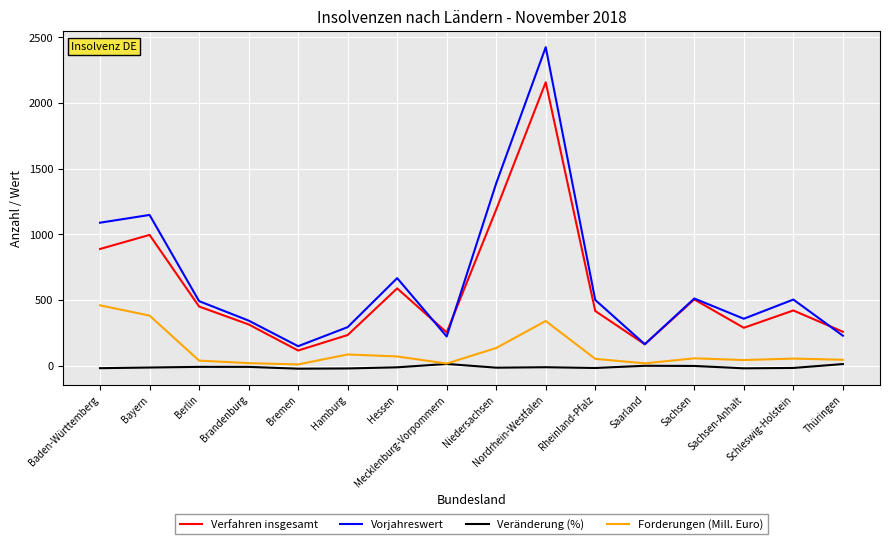

What are all the series names shown in the legend?

Verfahren insgesamt, Vorjahreswert, Veränderung (%), Forderungen (Mill. Euro)